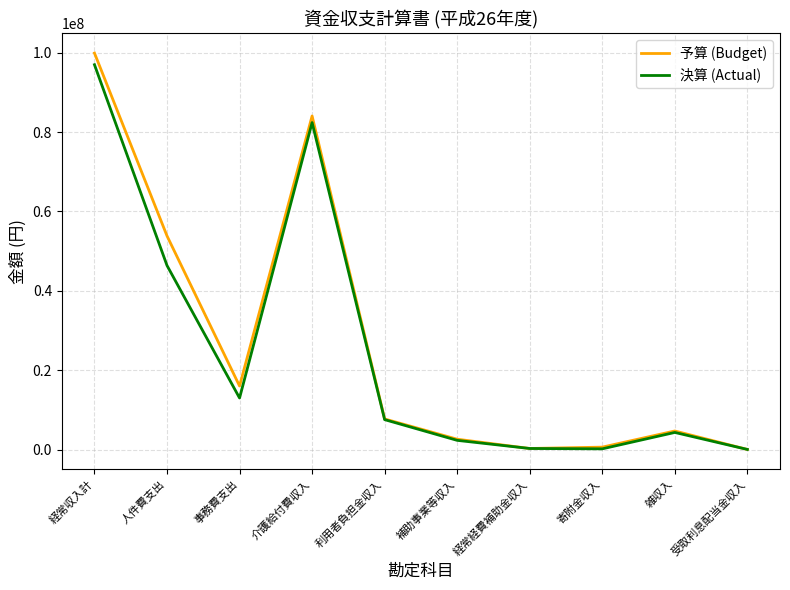

How many times do 予算 (Budget) and 決算 (Actual) cross each other?

1